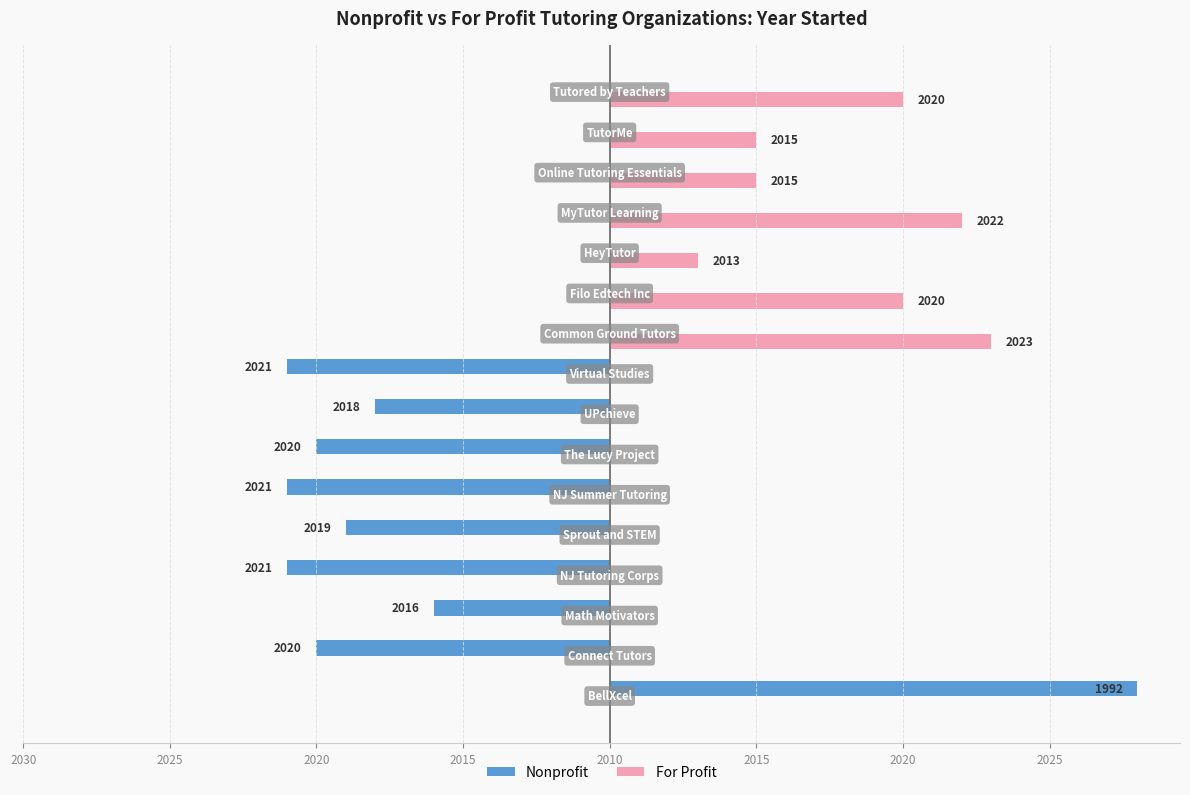

Rank the series by their average value, from lowest to highest.

Nonprofit, For Profit